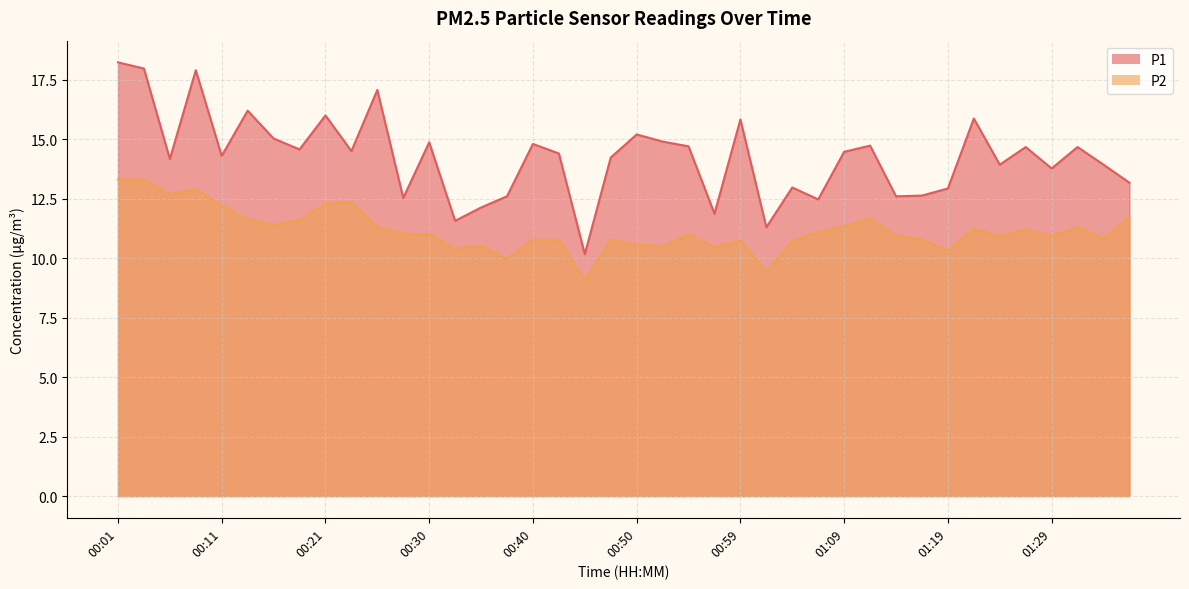

The P1 series shows 13.2 at 01:36. True or false?

True